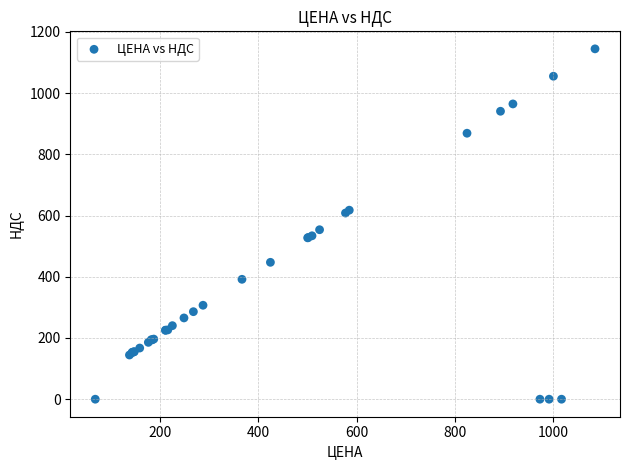

What Y value in the scatter plot is closest to 572?

553.6